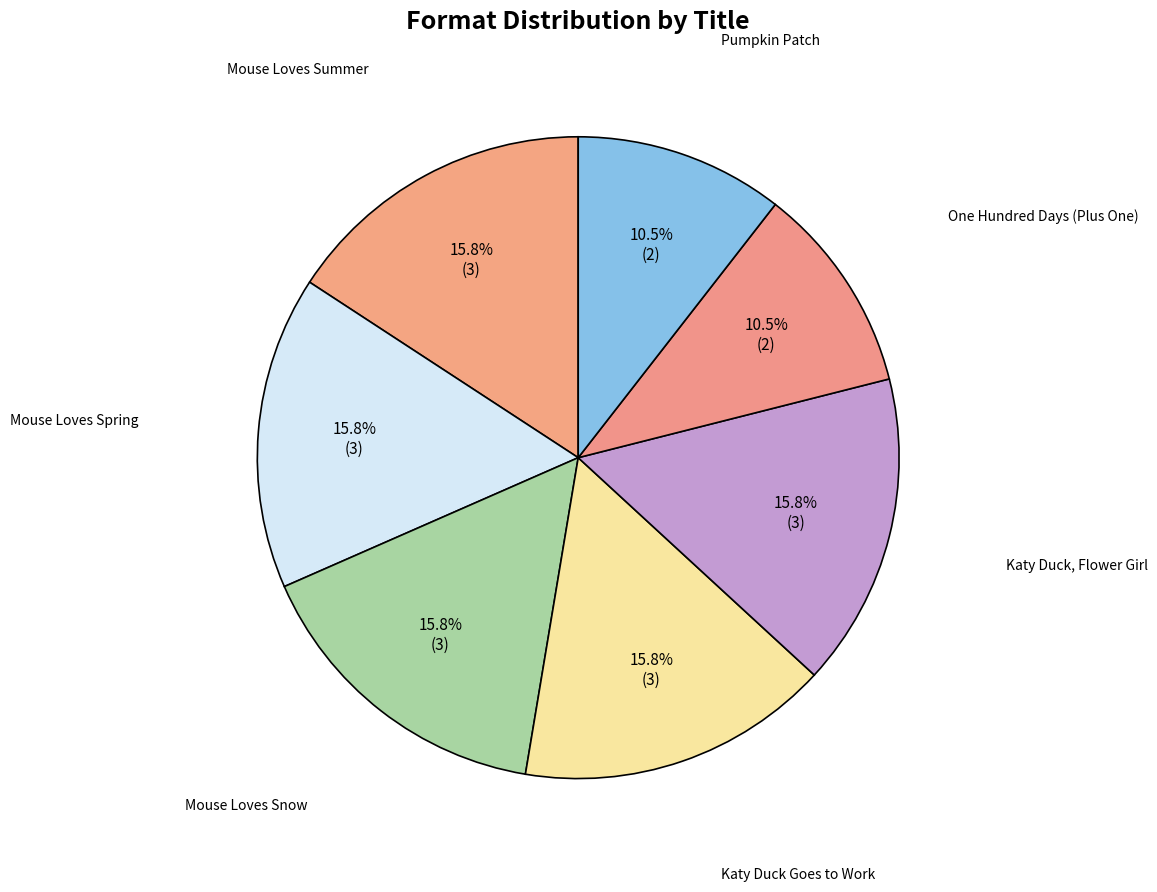

To the nearest percent, what is the combined percentage of Pumpkin Patch and One Hundred Days (Plus One)?

21%